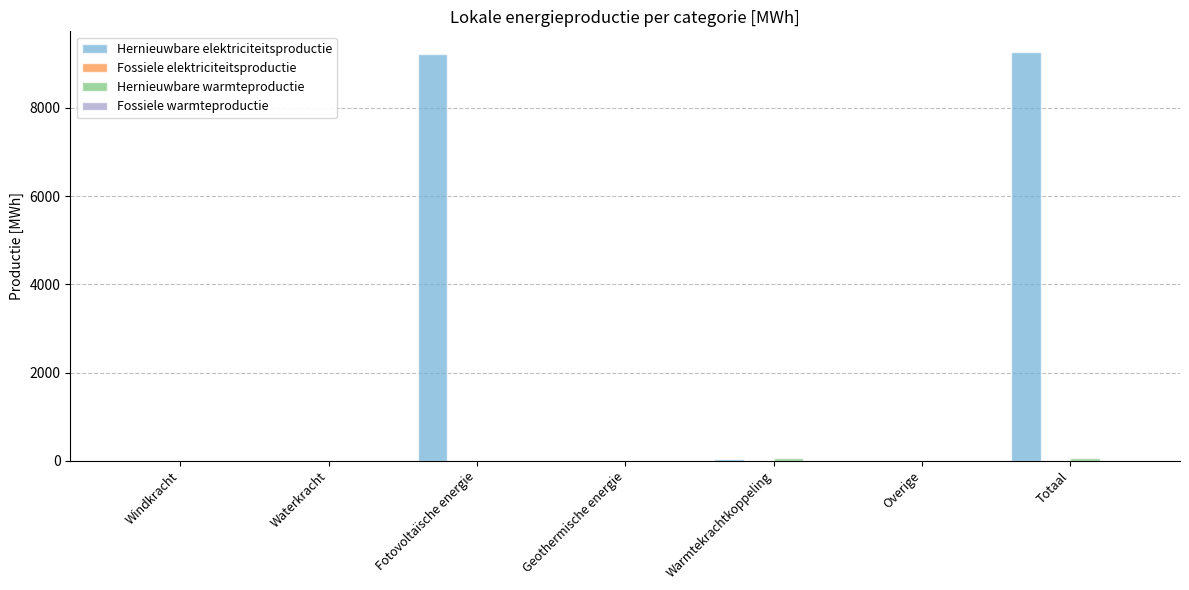

Which series changed the most between Fotovoltaïsche energie and Geothermische energie?

Hernieuwbare elektriciteitsproductie